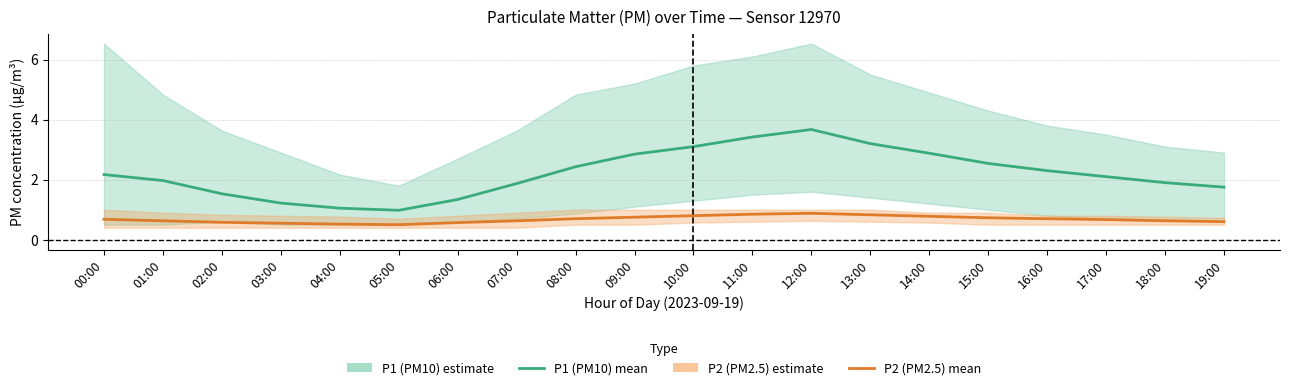

Where is the first local minimum for P2 (PM2.5) mean?

05:00